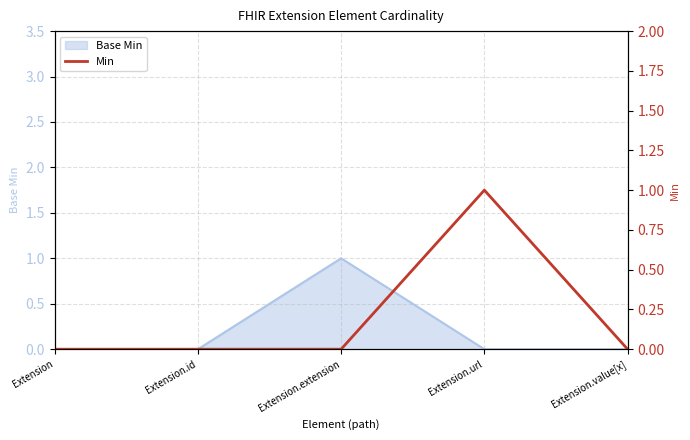

Where is the data nearest to the value 0?

Extension